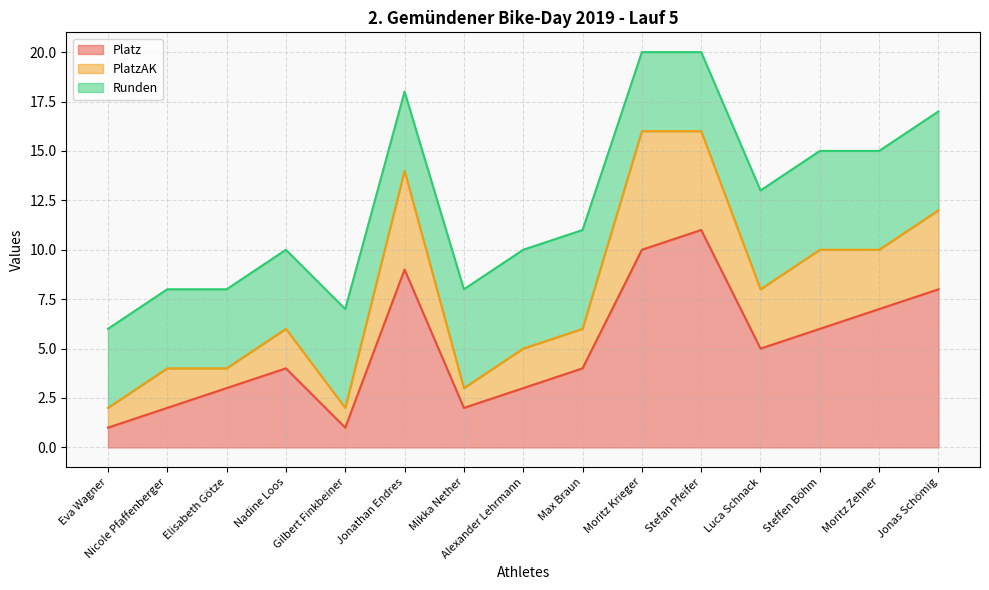

What position from the right is Luca Schnack?

4